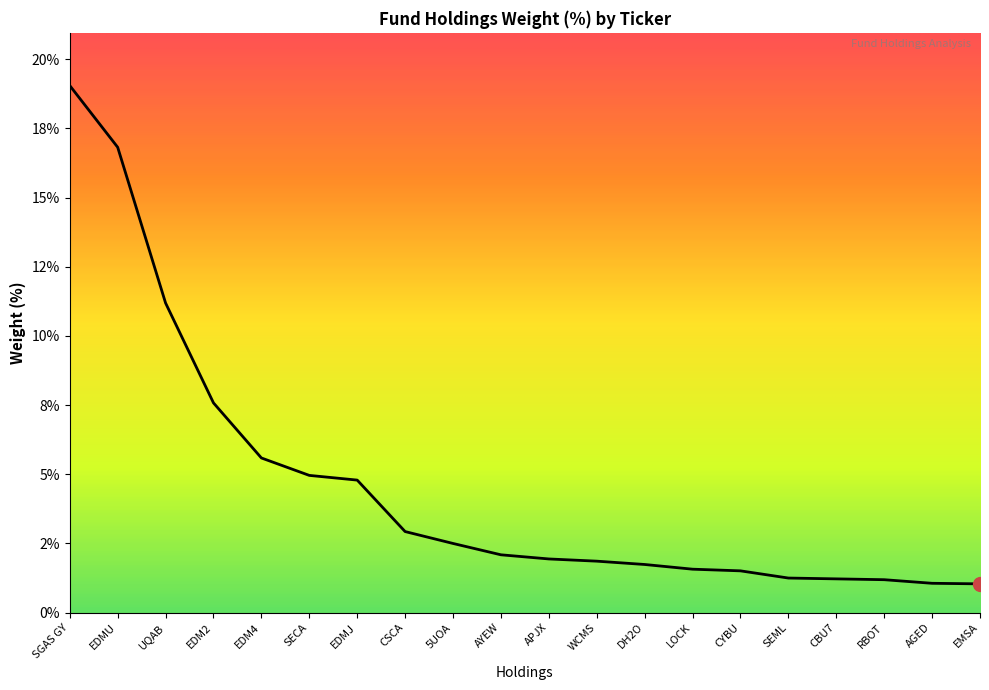

What is the change in value from UQAB to DH2O?

-9.4